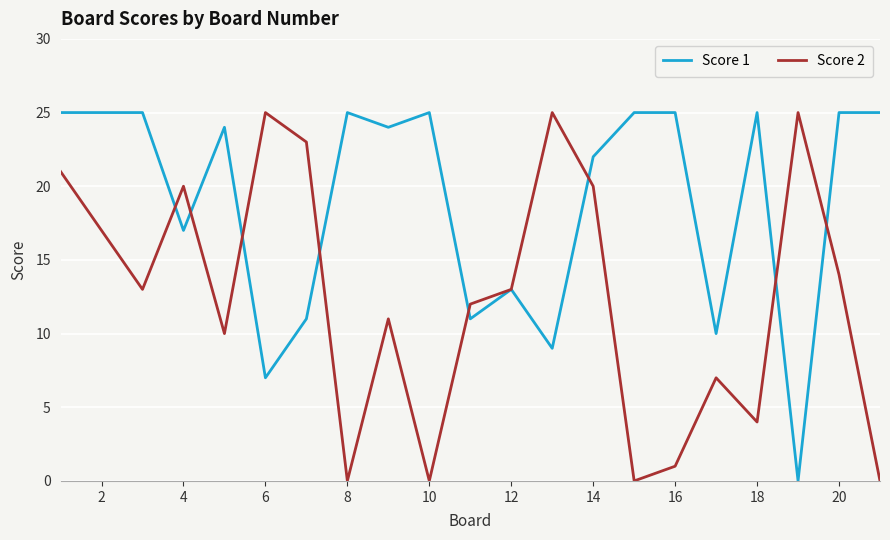

List the series in order of their overall mean, lowest first.

Score 2, Score 1